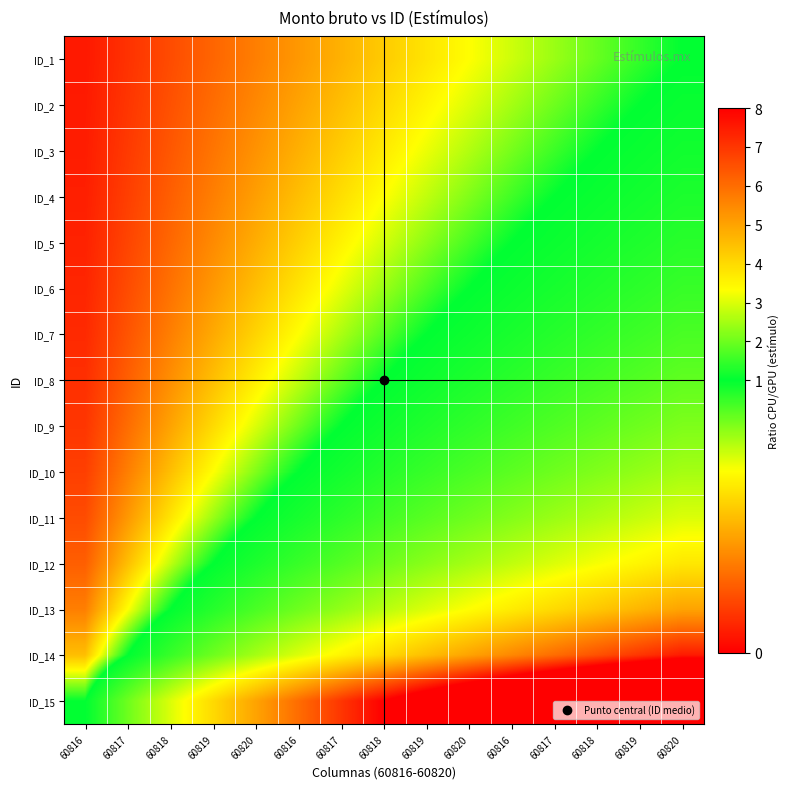

Reading left to right, extract all data points from this chart.

ID_1: 60816=0.1	60817=0.1	60818=0.2	60819=0.3	60820=0.3	60816=0.4	60817=0.5	60818=0.5	60819=0.6	60820=0.7	60816=0.7	60817=0.8	60818=0.9	60819=0.9	60820=1.0
ID_2: 60816=0.1	60817=0.1	60818=0.2	60819=0.3	60820=0.4	60816=0.4	60817=0.5	60818=0.6	60819=0.6	60820=0.7	60816=0.8	60817=0.9	60818=0.9	60819=1.0	60820=1.1
ID_3: 60816=0.1	60817=0.2	60818=0.2	60819=0.3	60820=0.4	60816=0.5	60817=0.5	60818=0.6	60819=0.7	60820=0.8	60816=0.8	60817=0.9	60818=1.0	60819=1.1	60820=1.2
ID_4: 60816=0.1	60817=0.2	60818=0.2	60819=0.3	60820=0.4	60816=0.5	60817=0.6	60818=0.7	60819=0.7	60820=0.8	60816=0.9	60817=1.0	60818=1.1	60819=1.2	60820=1.2
ID_5: 60816=0.1	60817=0.2	60818=0.3	60819=0.4	60820=0.5	60816=0.5	60817=0.6	60818=0.7	60819=0.8	60820=0.9	60816=1.0	60817=1.1	60818=1.2	60819=1.3	60820=1.4
ID_6: 60816=0.1	60817=0.2	60818=0.3	60819=0.4	60820=0.5	60816=0.6	60817=0.7	60818=0.8	60819=0.9	60820=1.0	60816=1.1	60817=1.2	60818=1.3	60819=1.4	60820=1.5
ID_7: 60816=0.1	60817=0.2	60818=0.3	60819=0.4	60820=0.6	60816=0.7	60817=0.8	60818=0.9	60819=1.0	60820=1.1	60816=1.2	60817=1.3	60818=1.4	60819=1.6	60820=1.7
ID_8: 60816=0.1	60817=0.2	60818=0.4	60819=0.5	60820=0.6	60816=0.7	60817=0.9	60818=1.0	60819=1.1	60820=1.2	60816=1.4	60817=1.5	60818=1.6	60819=1.7	60820=1.9
ID_9: 60816=0.1	60817=0.3	60818=0.4	60819=0.6	60820=0.7	60816=0.9	60817=1.0	60818=1.1	60819=1.3	60820=1.4	60816=1.6	60817=1.7	60818=1.9	60819=2.0	60820=2.1
ID_10: 60816=0.2	60817=0.3	60818=0.5	60819=0.7	60820=0.8	60816=1.0	60817=1.2	60818=1.3	60819=1.5	60820=1.7	60816=1.8	60817=2.0	60818=2.2	60819=2.3	60820=2.5
ID_11: 60816=0.2	60817=0.4	60818=0.6	60819=0.8	60820=1.0	60816=1.2	60817=1.4	60818=1.6	60819=1.8	60820=2.0	60816=2.2	60817=2.4	60818=2.6	60819=2.8	60820=3.0
ID_12: 60816=0.2	60817=0.5	60818=0.7	60819=1.0	60820=1.2	60816=1.5	60817=1.7	60818=2.0	60819=2.2	60820=2.5	60816=2.7	60817=3.0	60818=3.2	60819=3.5	60820=3.7
ID_13: 60816=0.3	60817=0.7	60818=1.0	60819=1.3	60820=1.7	60816=2.0	60817=2.3	60818=2.7	60819=3.0	60820=3.3	60816=3.7	60817=4.0	60818=4.3	60819=4.7	60820=5.0
ID_14: 60816=0.5	60817=1.0	60818=1.5	60819=2.0	60820=2.5	60816=3.0	60817=3.5	60818=4.0	60819=4.5	60820=5.0	60816=5.5	60817=6.0	60818=6.5	60819=7.0	60820=7.5
ID_15: 60816=1.0	60817=2.0	60818=3.0	60819=4.0	60820=5.0	60816=6.0	60817=7.0	60818=8.0	60819=9.0	60820=10.0	60816=11.0	60817=12.0	60818=13.0	60819=14.0	60820=15.0